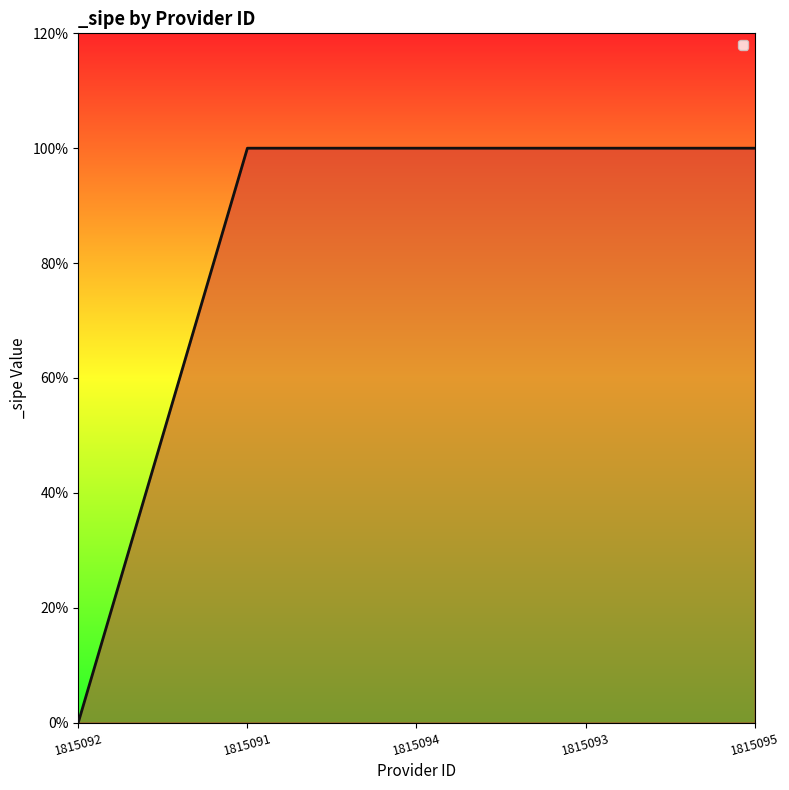

Reading right to left, list all the values displayed in this chart.

1	1	1	1	0